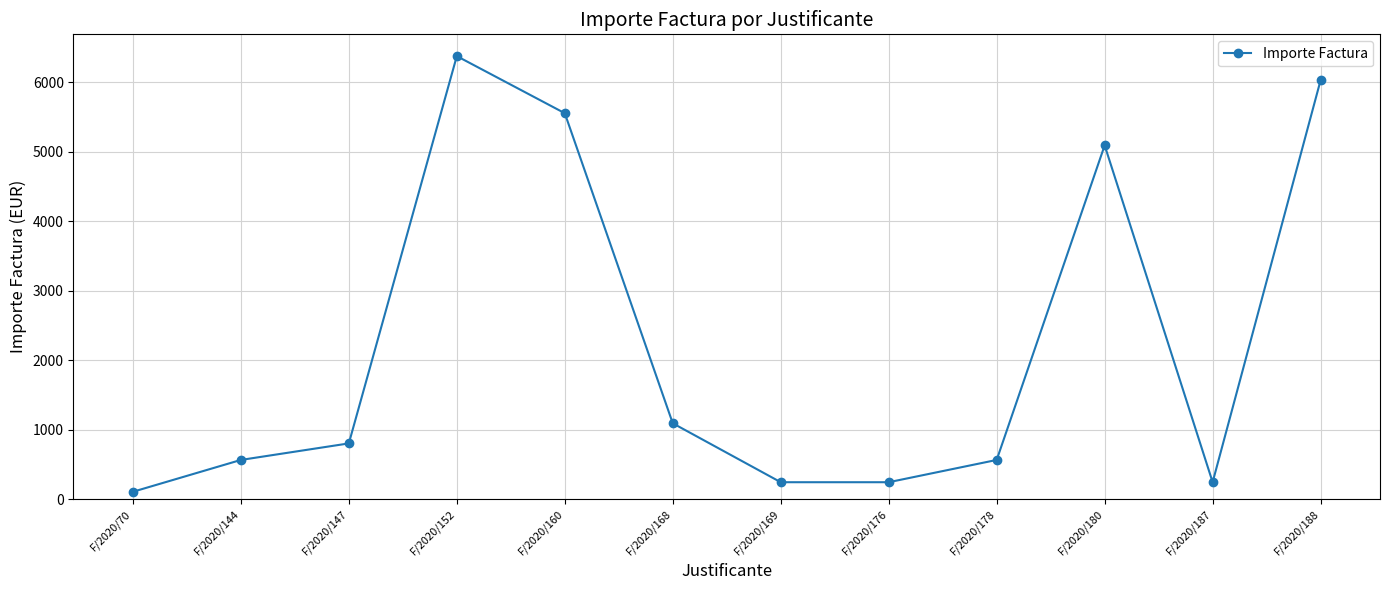

How many data points are above 801?

6